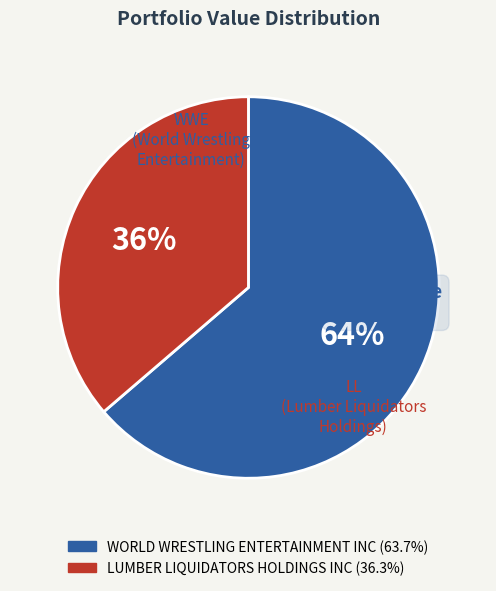

To the nearest percent, what is the average slice percentage?

50%